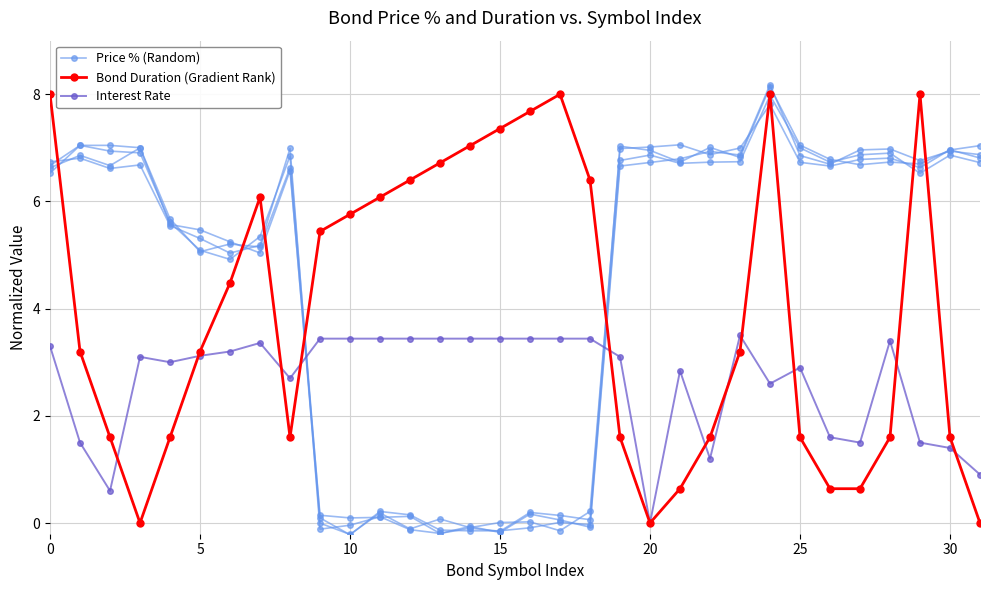

What is the total value across all series at 27?

9.0